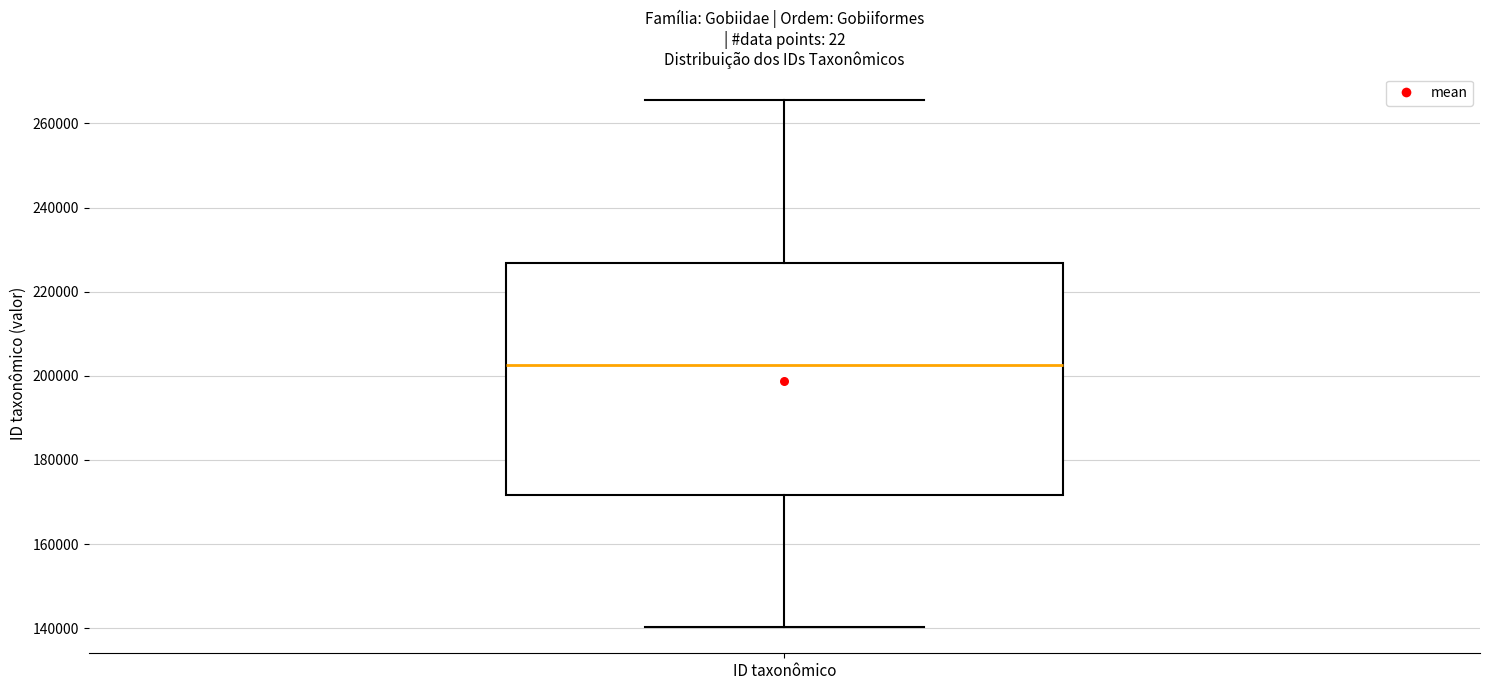

Read this box plot against the y-axis: the position of the median line, the range covered by the box, and the ends of both whiskers. The values are not printed on the chart, so give them approximately, as read against the axis.

median 202000, box 172000 to 226000, whiskers 140000 to 266000